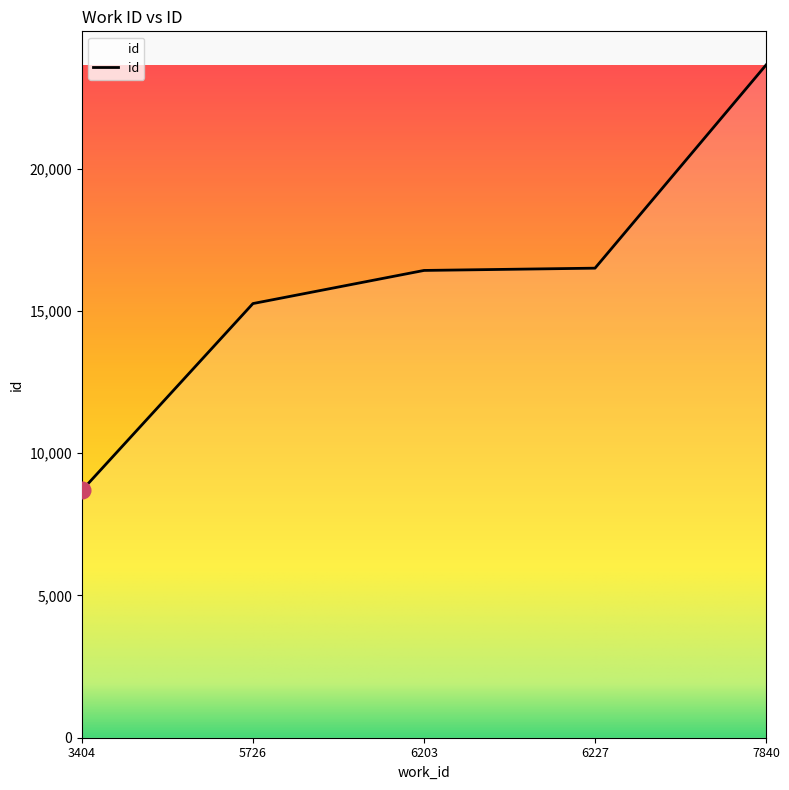

What is the approximate value at 6203?

16424